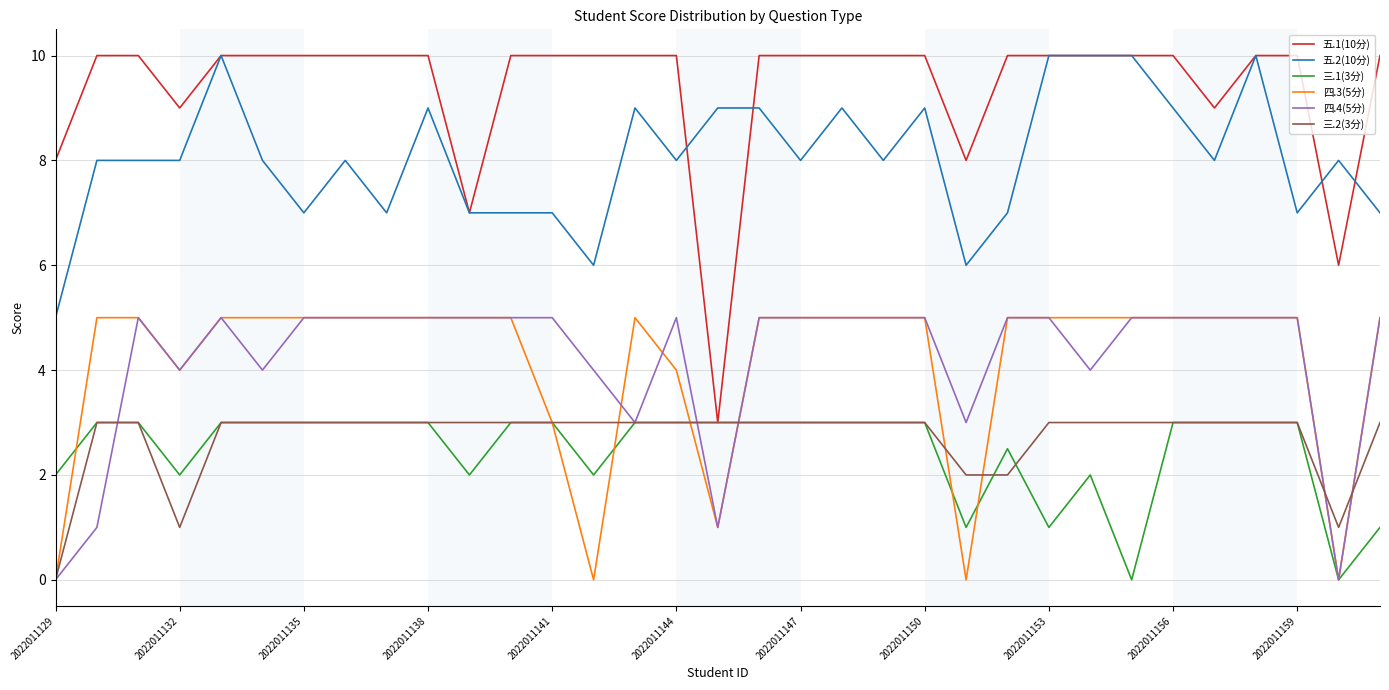

Which series has the largest range (max minus min)?

五.1(10分)